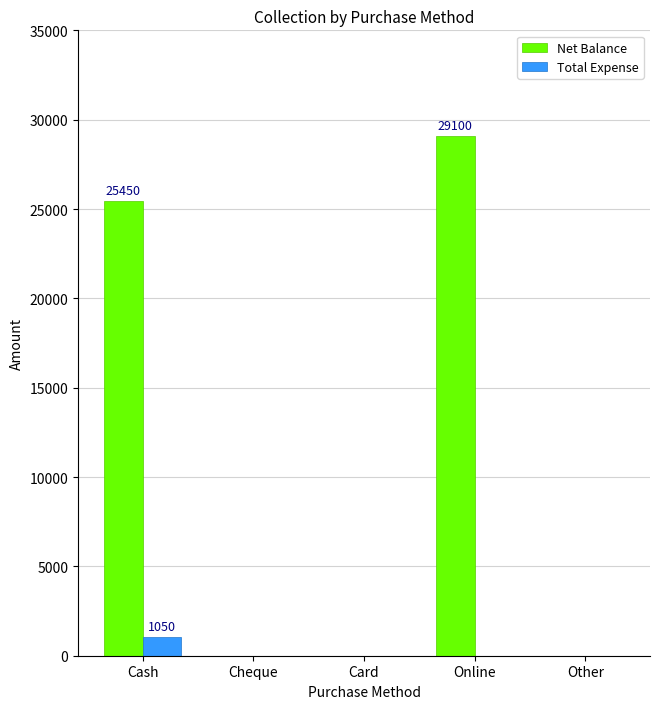

Which series changed the most between Cash and Card?

Net Balance